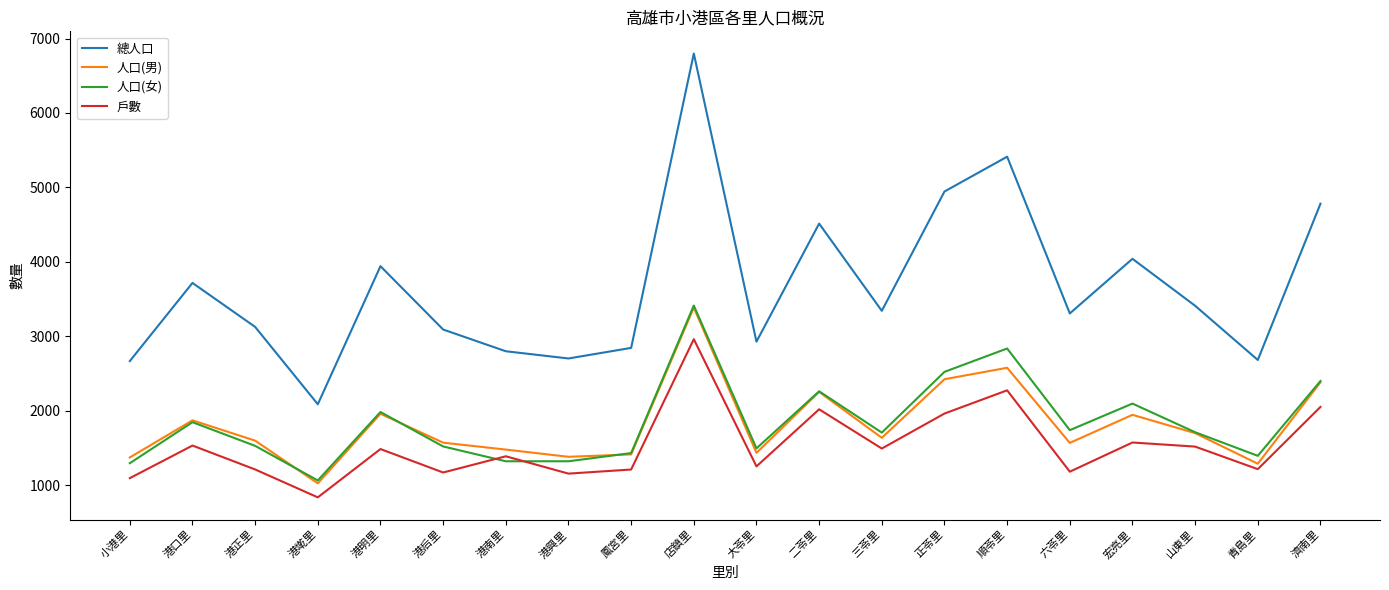

What is the difference between the highest and lowest values at 鳳宮里?

1634